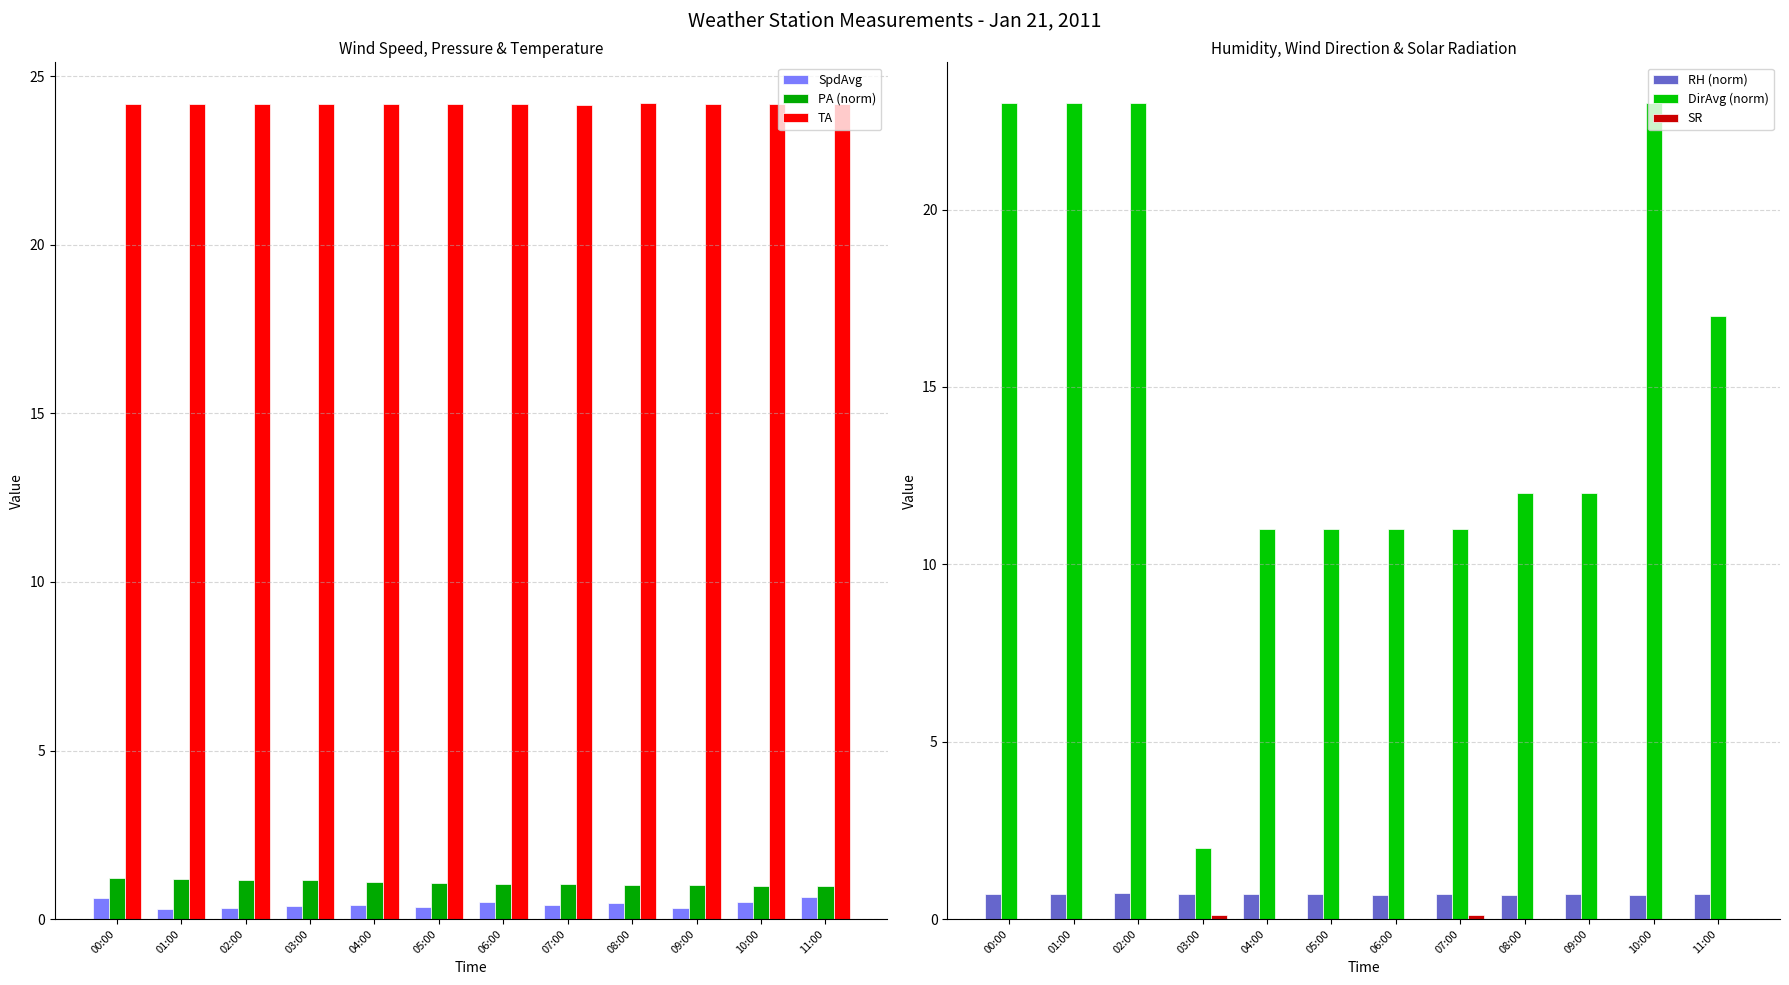

At 02:00, list the series in order from smallest to largest.

SR, SpdAvg, RH (norm), PA (norm), DirAvg (norm), TA